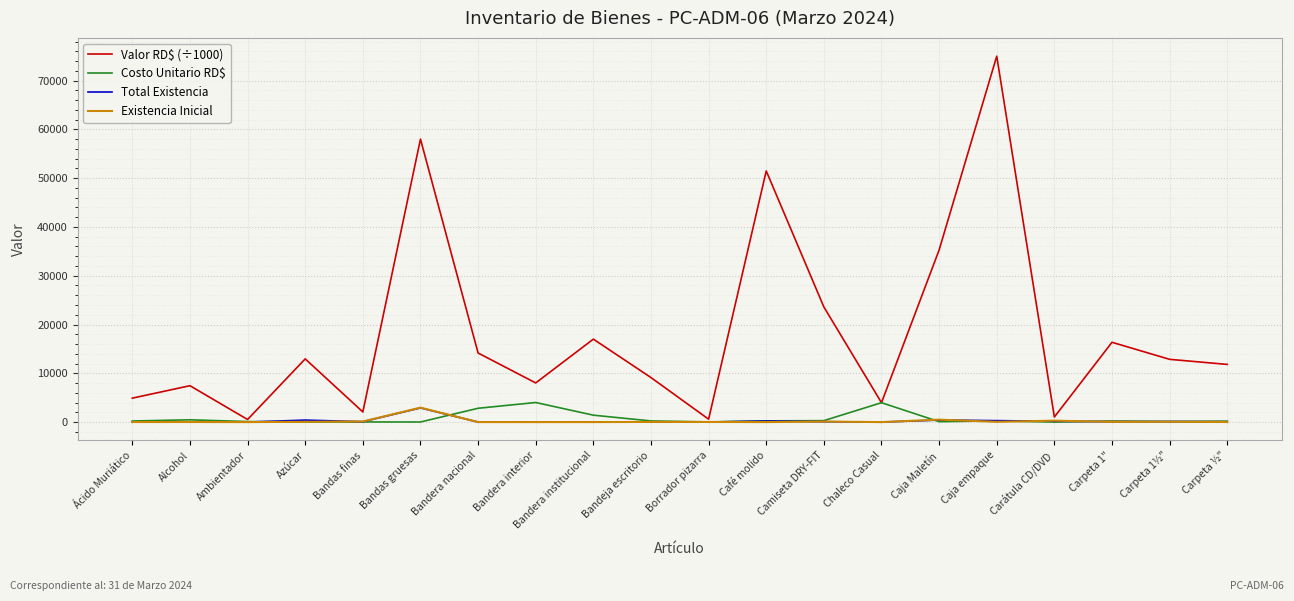

The value of Valor RD$ (÷1000) at Alcohol is 10763.1. True or false?

False